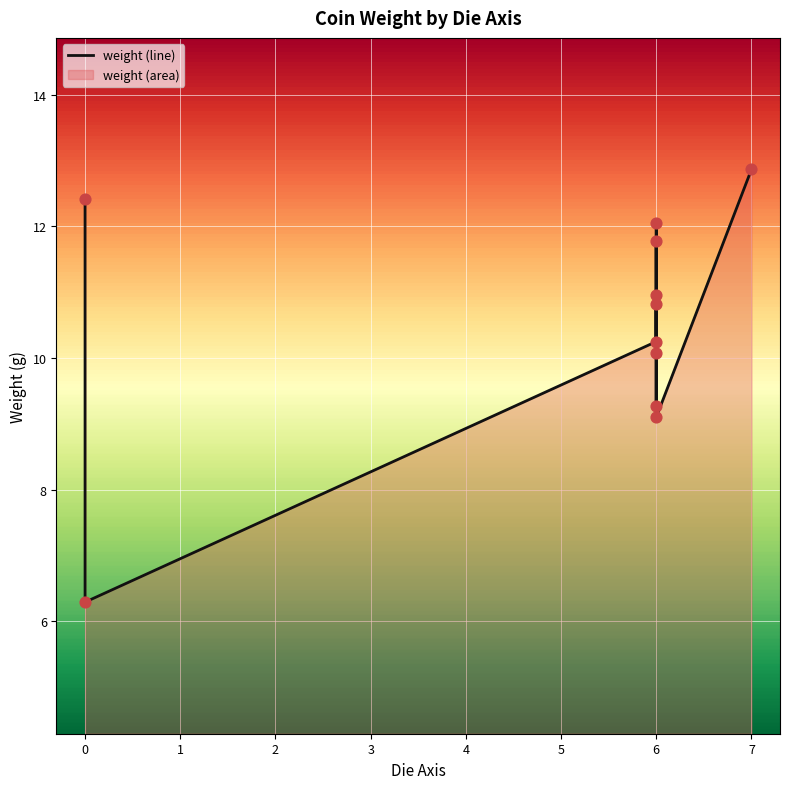

Between 7 and 1, which is larger?

7